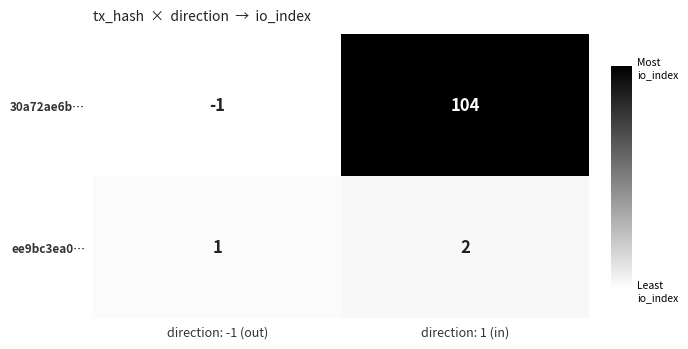

Where is ee9bc3ea0… nearest to the value 1?

direction: -1 (out)